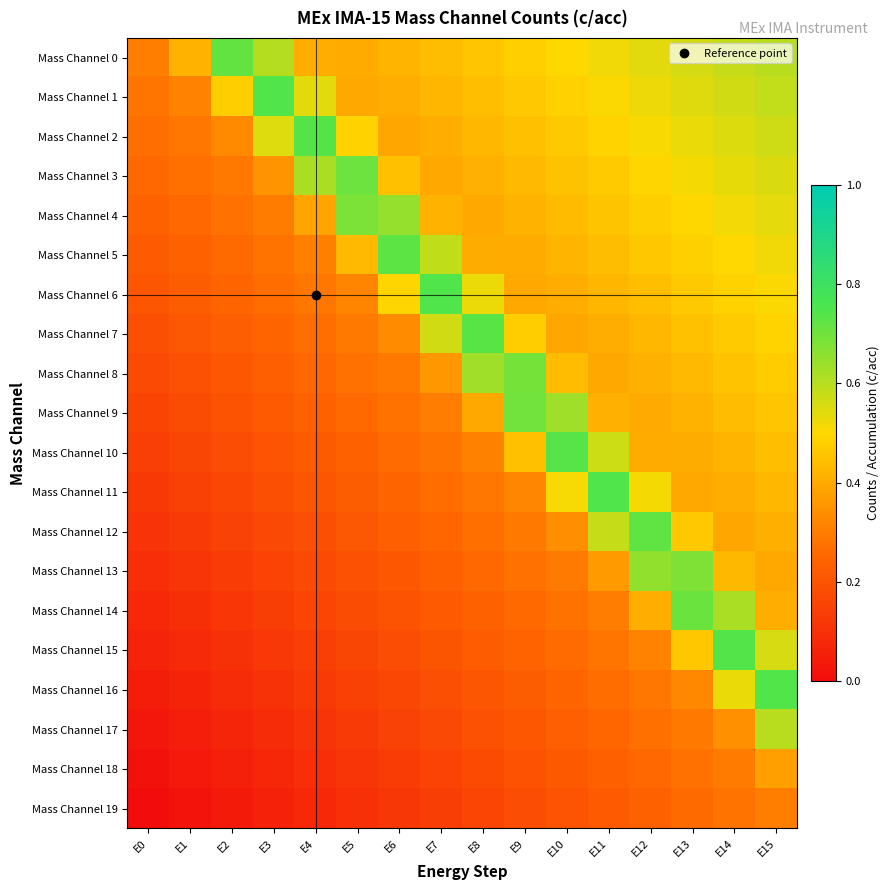

Rank the series by their maximum value, from lowest to highest.

Mass Channel 19, Mass Channel 18, Mass Channel 17, Mass Channel 13, Mass Channel 4, Mass Channel 8, Mass Channel 9, Mass Channel 3, Mass Channel 14, Mass Channel 0, Mass Channel 12, Mass Channel 5, Mass Channel 7, Mass Channel 10, Mass Channel 2, Mass Channel 15, Mass Channel 16, Mass Channel 1, Mass Channel 11, Mass Channel 6